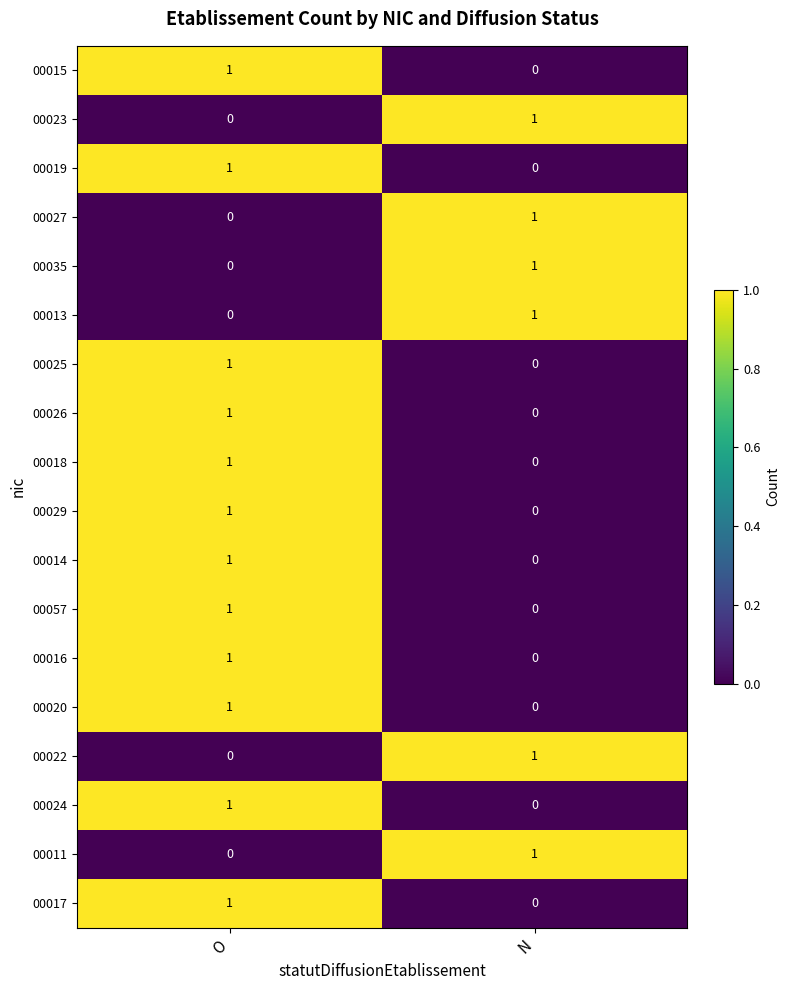

The value of 00013 at O is 0. True or false?

True